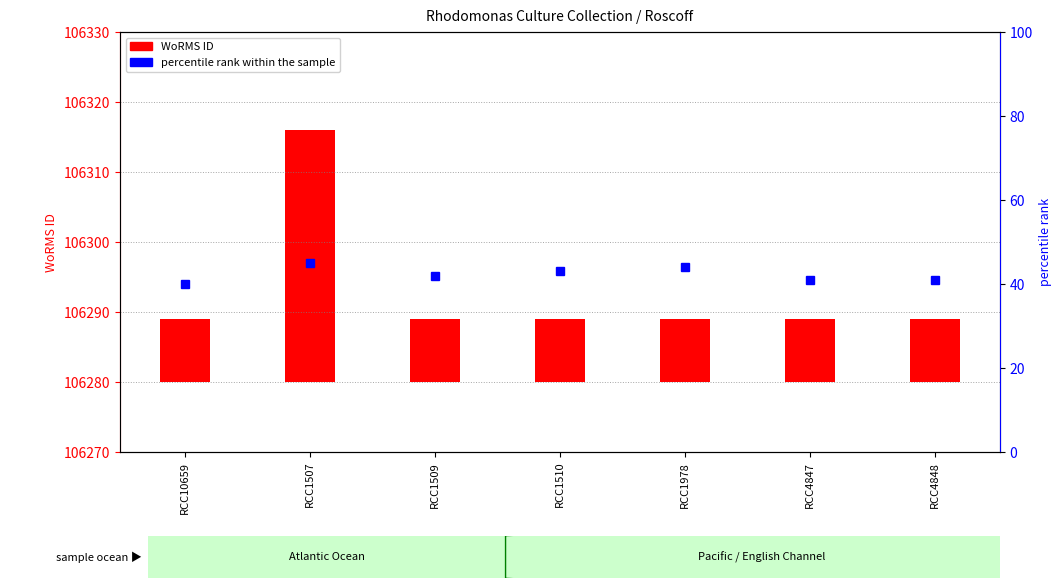

Which series has the largest range (max minus min)?

WoRMS ID